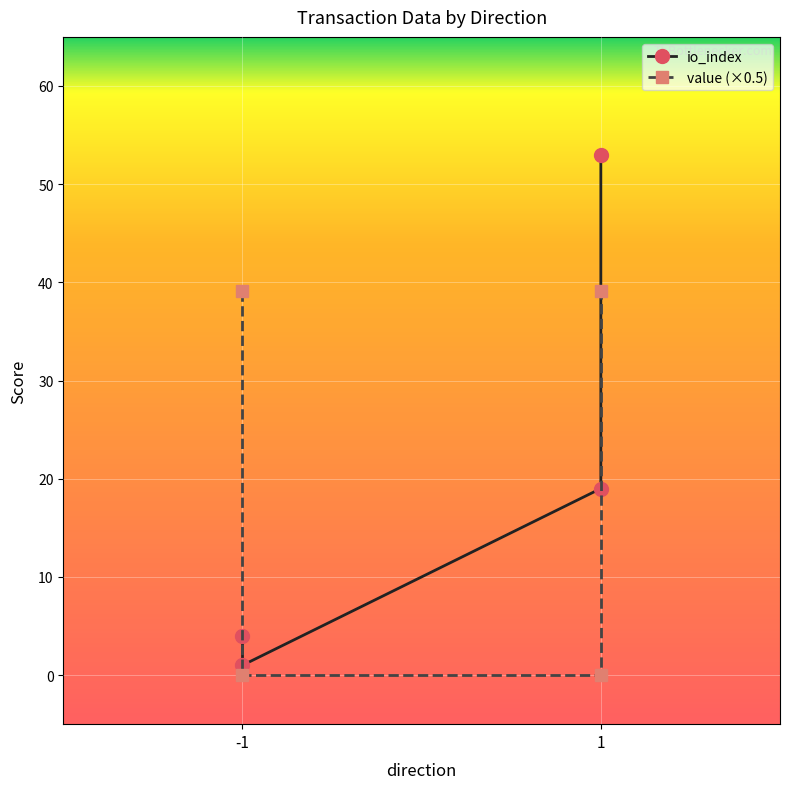

True or false: value (×0.5) has a value of 0.0 at -1.

True